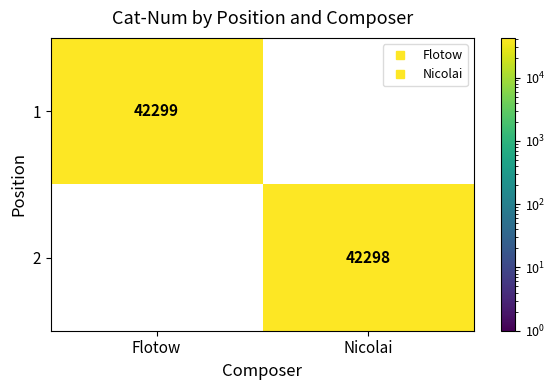

Read the 1 value at Flotow.

42299.0